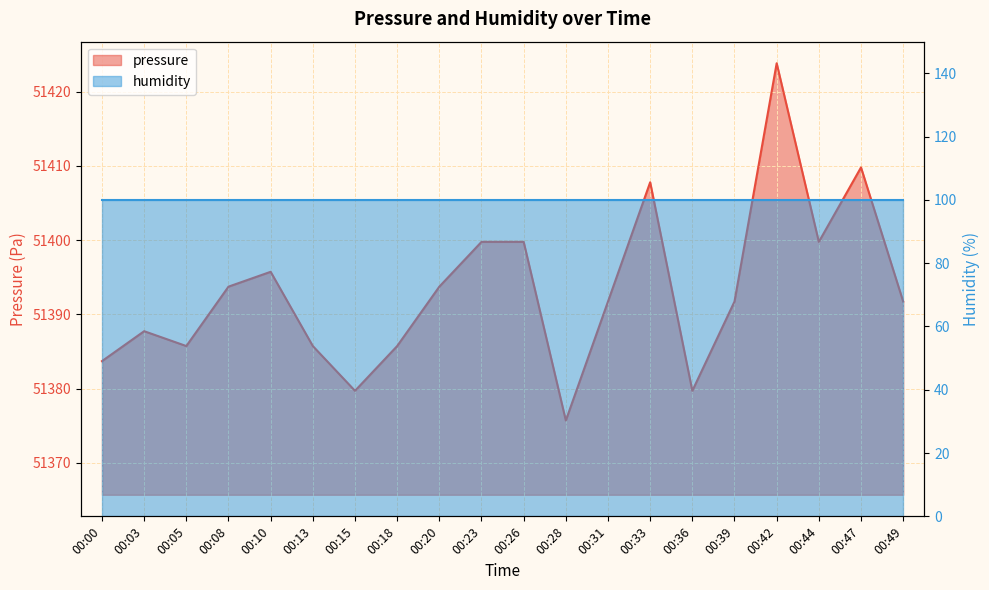

Approximately how many times larger is the value at 00:03 compared to 00:33?

1.0